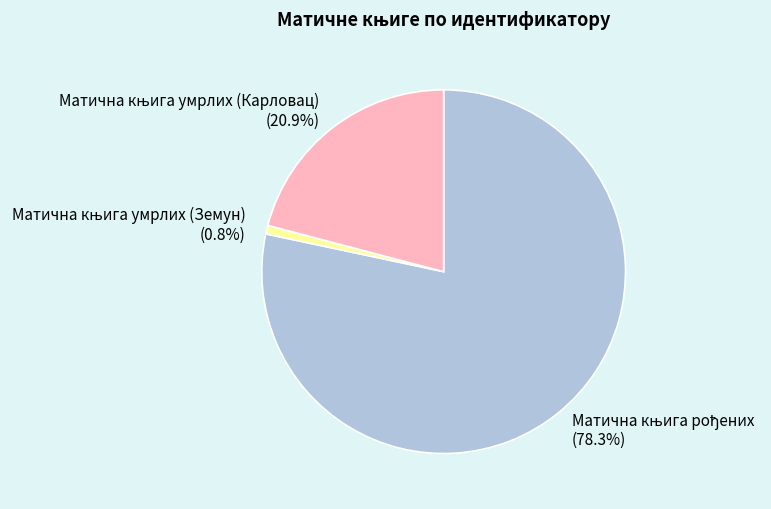

Is there a majority slice in this chart?

Yes